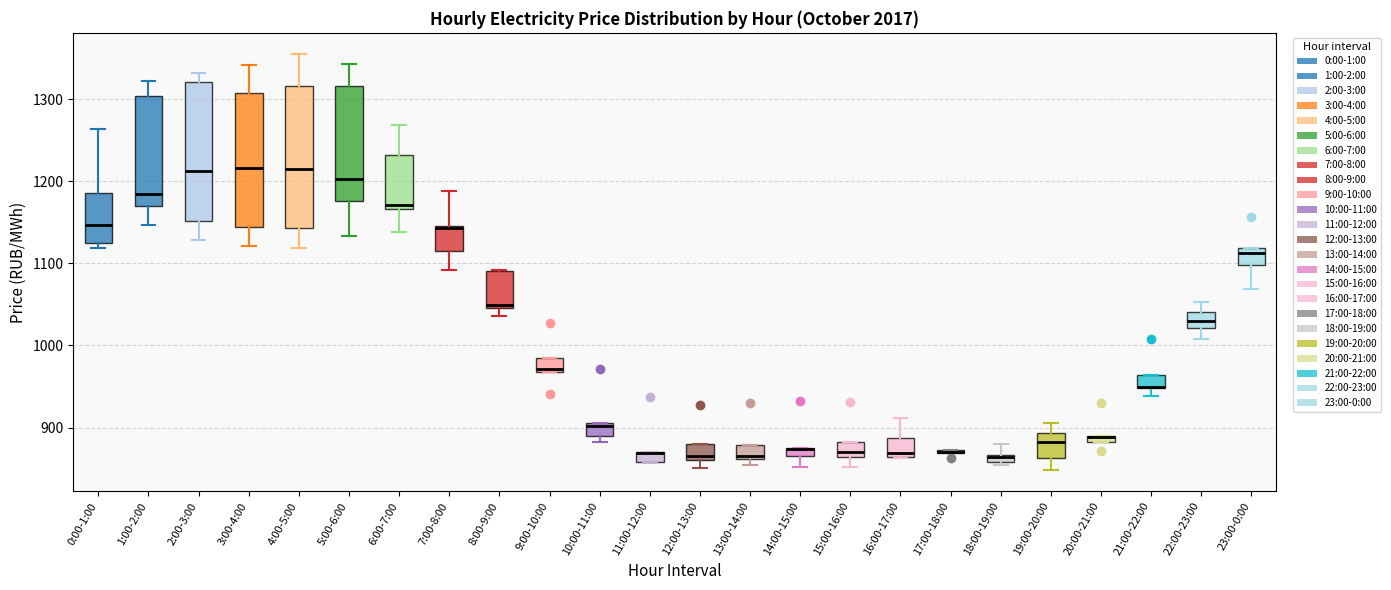

Where is the upper edge of the box for 13:00-14:00 on the y-axis? The values are not printed on the chart, so give them approximately, as read against the axis.

880